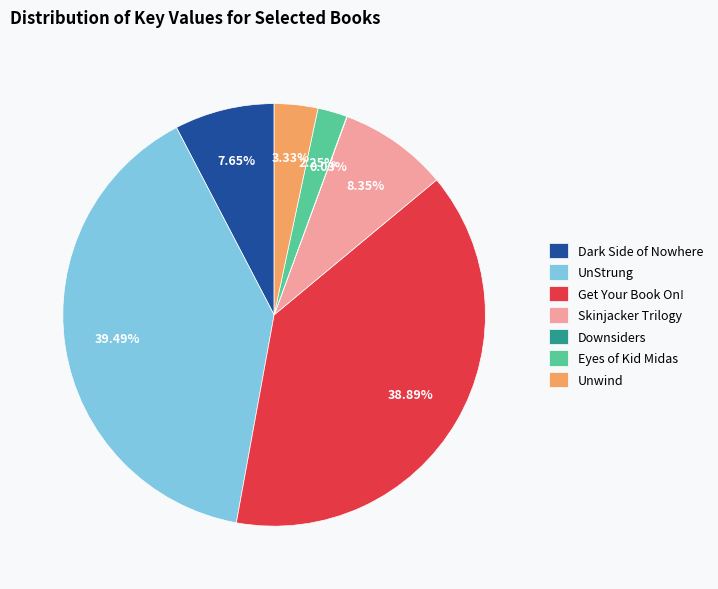

What portion of the pie excludes Get Your Book On!?

61.1%